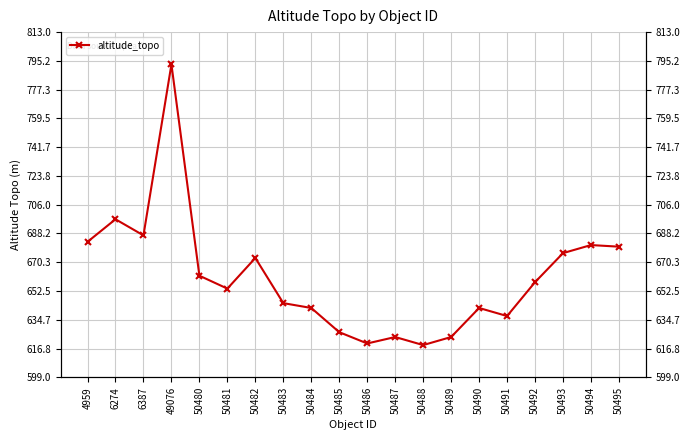

What is the change in value from 50486 to 50494?

+61